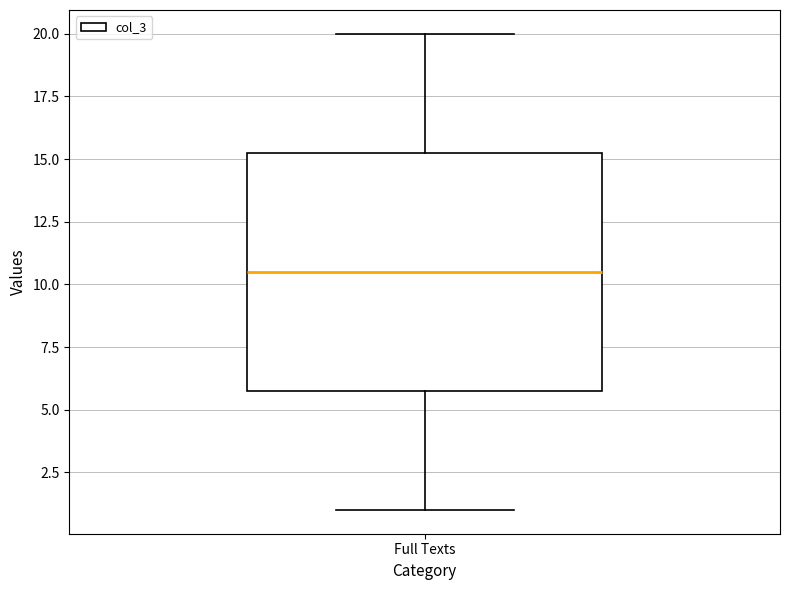

Read this box plot against the y-axis: the position of the median line, the range covered by the box, and the ends of both whiskers. The values are not printed on the chart, so give them approximately, as read against the axis.

median 10.5, box 6.0 to 15.5, whiskers 1.0 to 20.0